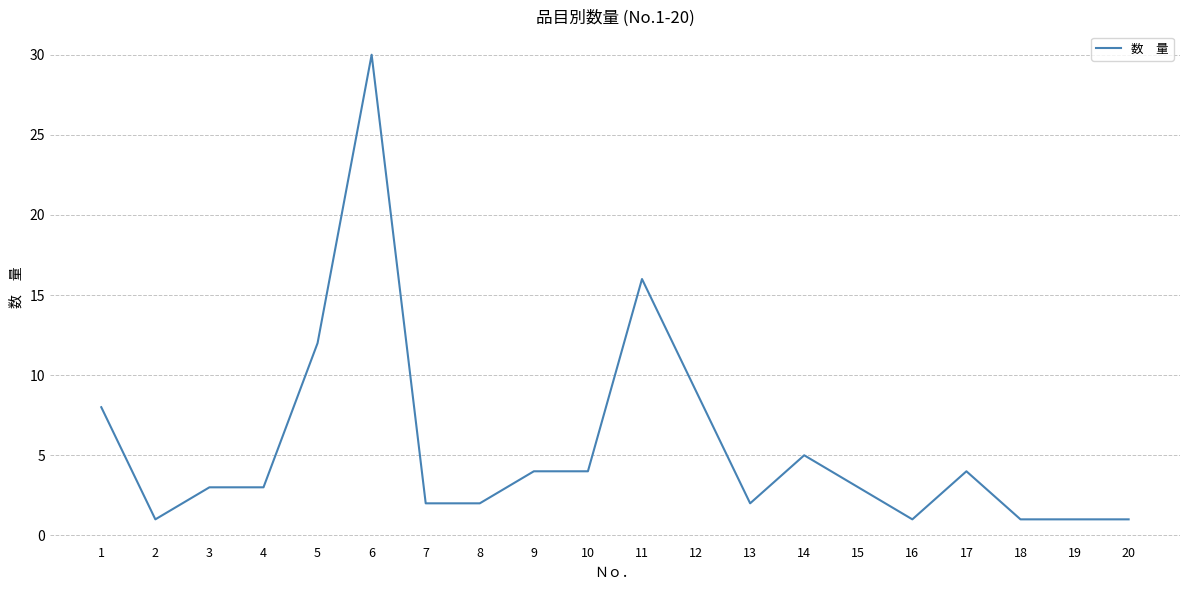

What is the change in value from 14 to 16?

-4